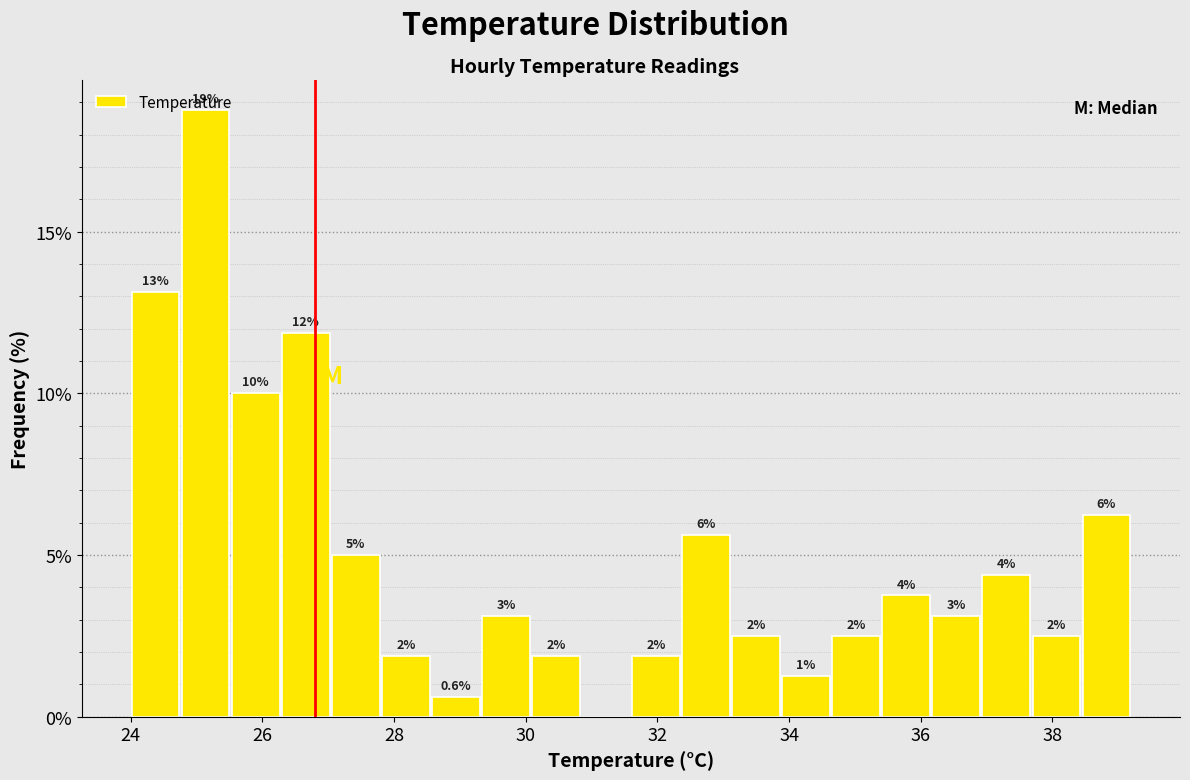

Read against the x-axis, roughly where is the centre of the tallest bar?

25.2